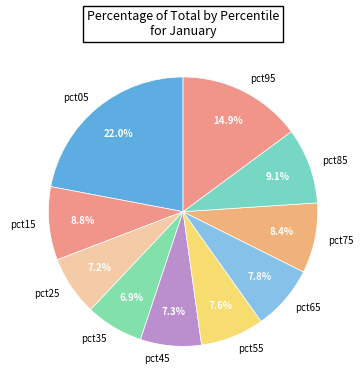

Do pct55 and pct75 together represent more than half of the pie?

No